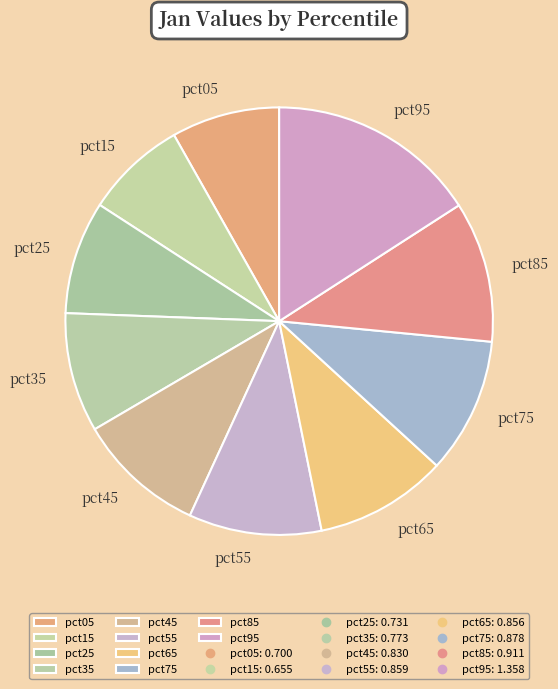

Which slice is the largest?

pct95